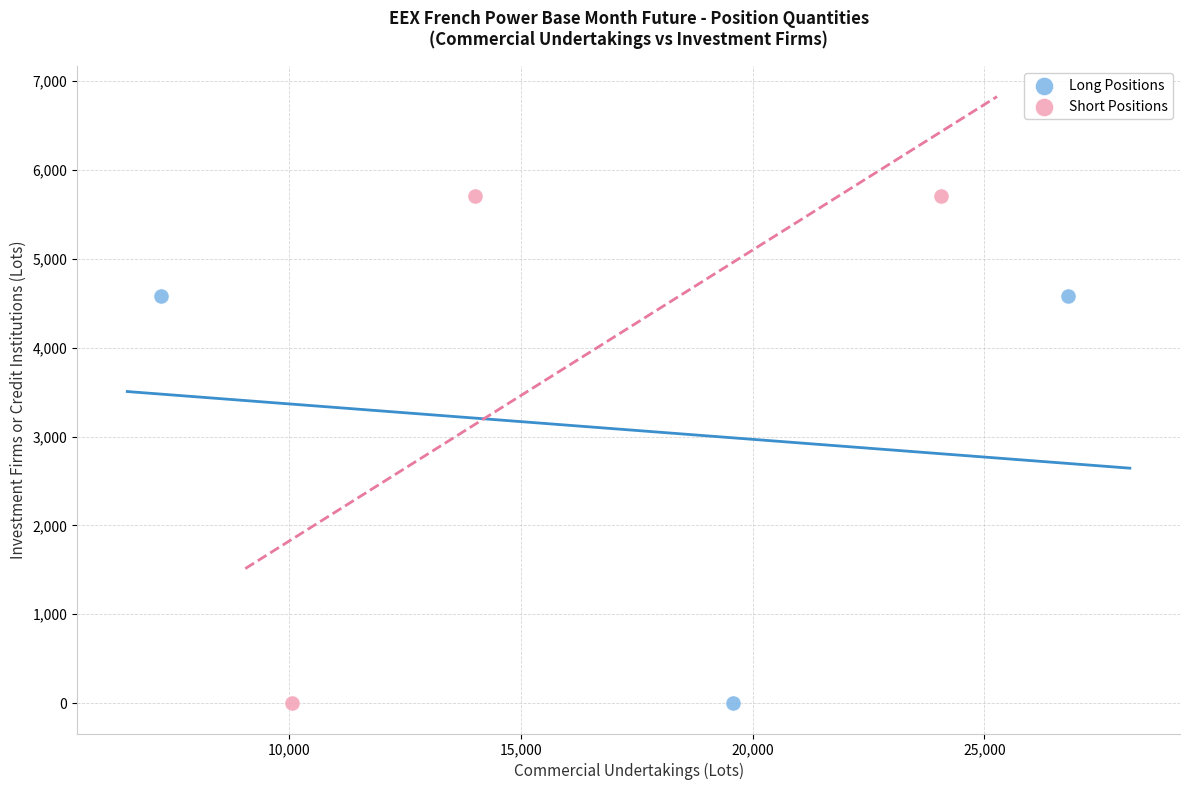

Which series has the largest Y range (max minus min)?

Short Positions